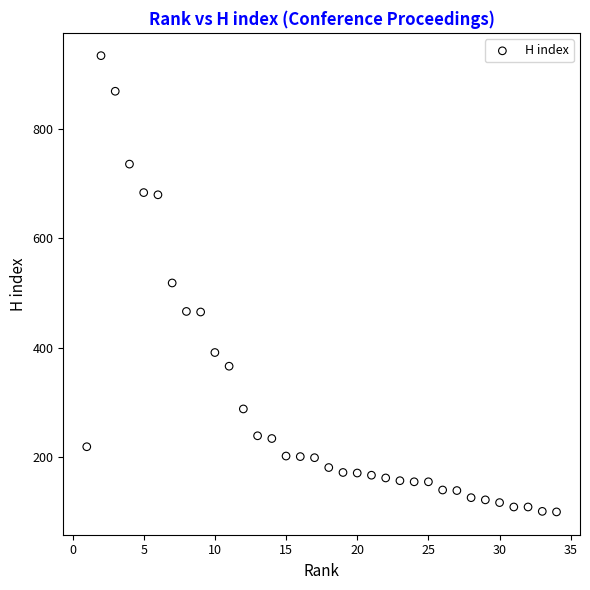

What is the range of X values (max minus min)?

33